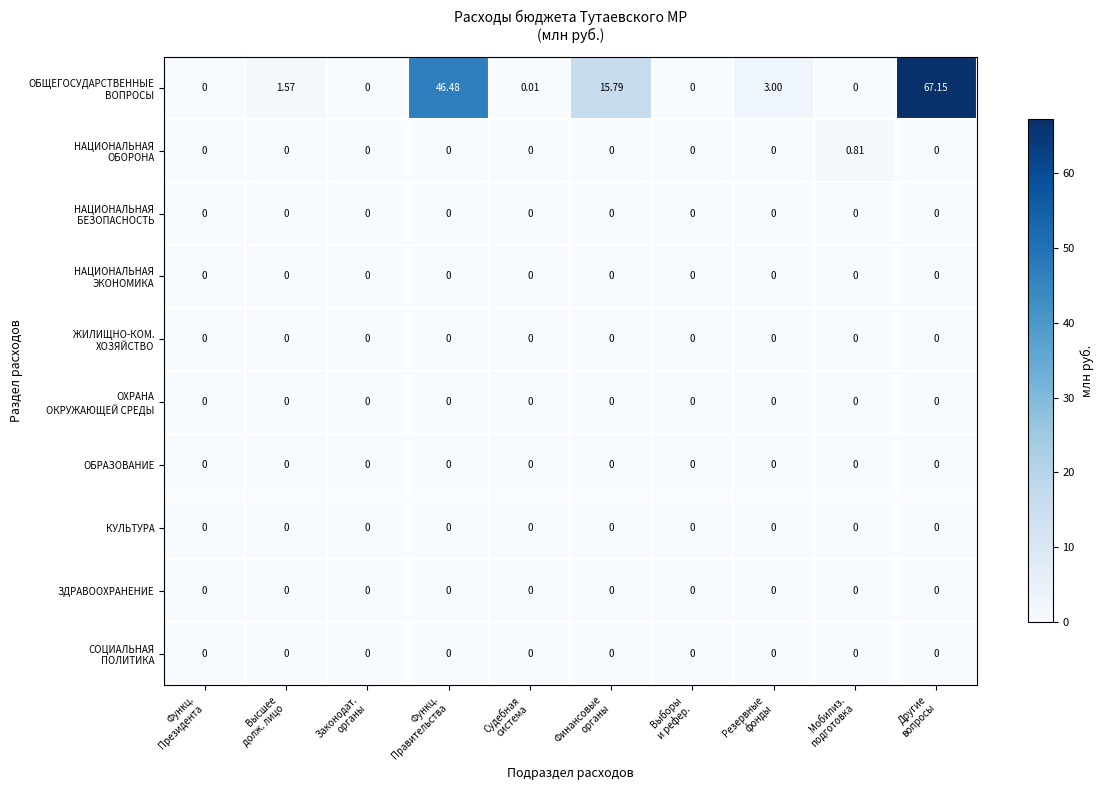

How many data points does each series have?

10